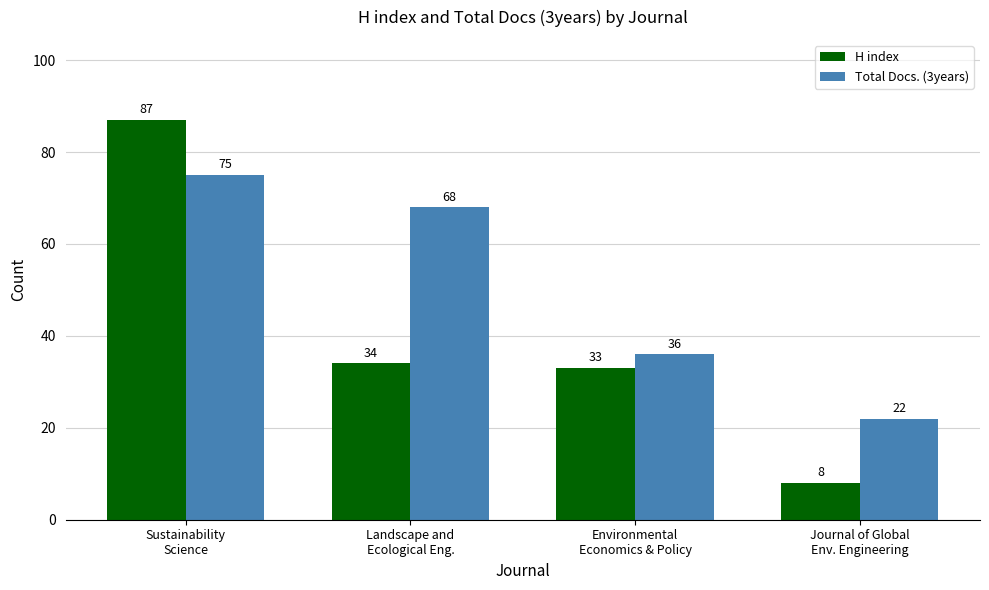

How many distinct data groups are displayed?

2